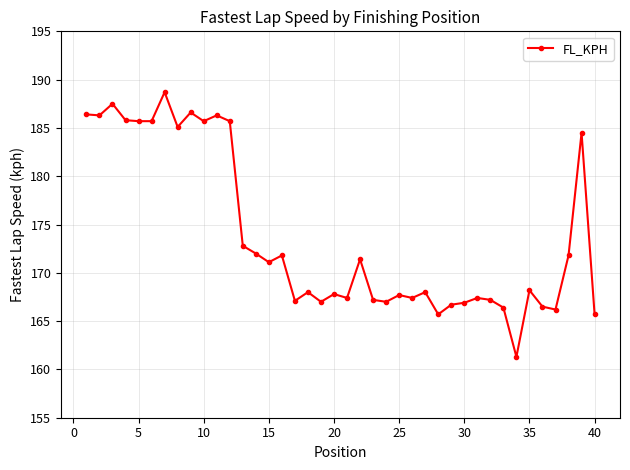

What is the difference between the maximum and minimum values?

27.4